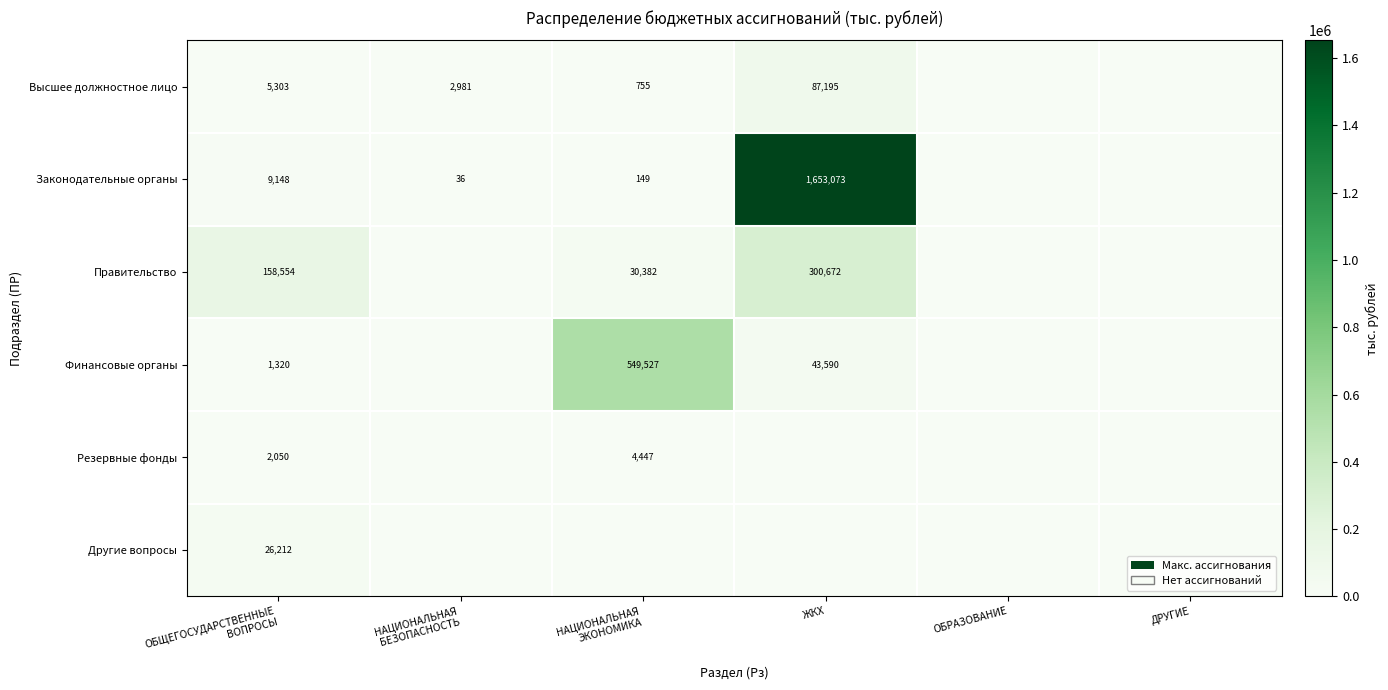

Which series has the widest spread of values?

Законодательные органы